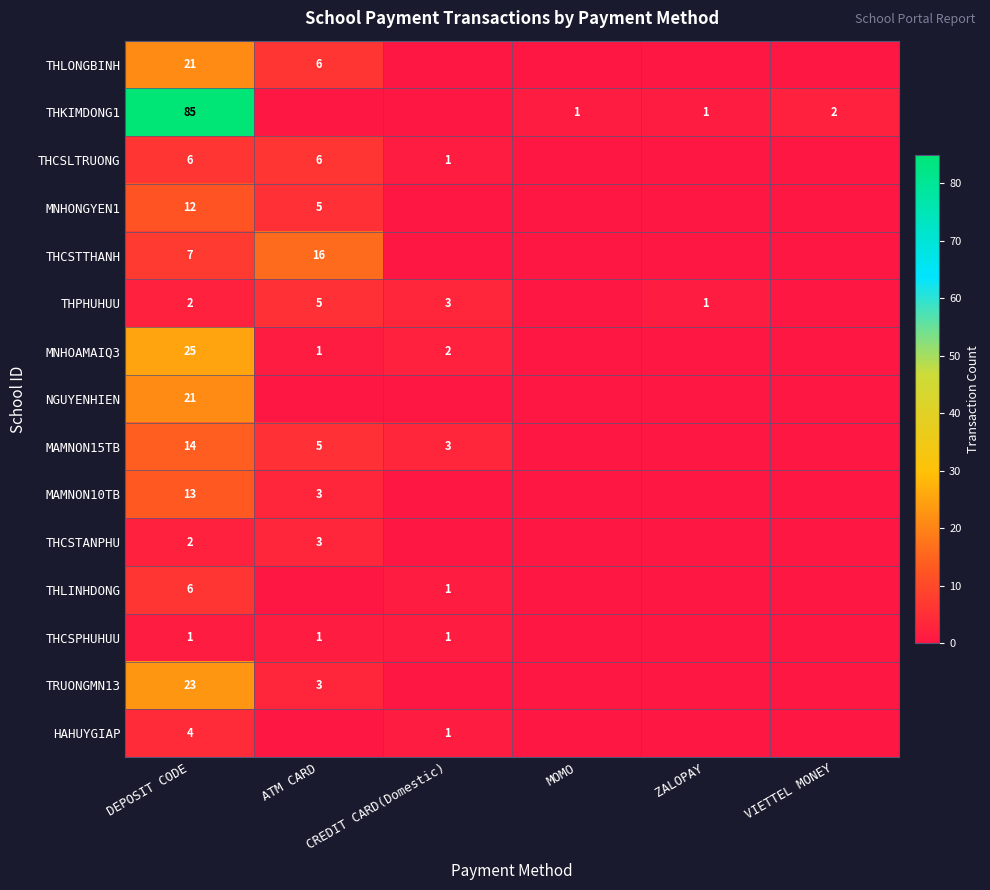

Between ATM CARD and DEPOSIT CODE, which is larger?

DEPOSIT CODE